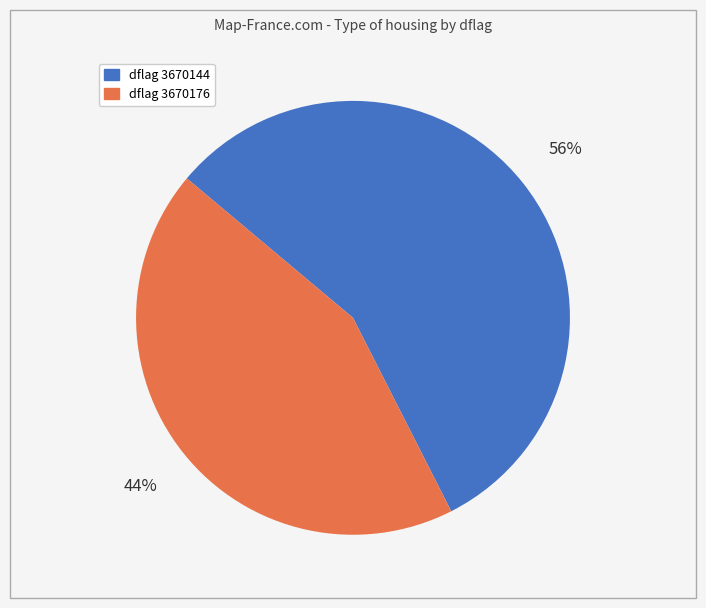

Is there any slice that represents more than half of the pie?

Yes